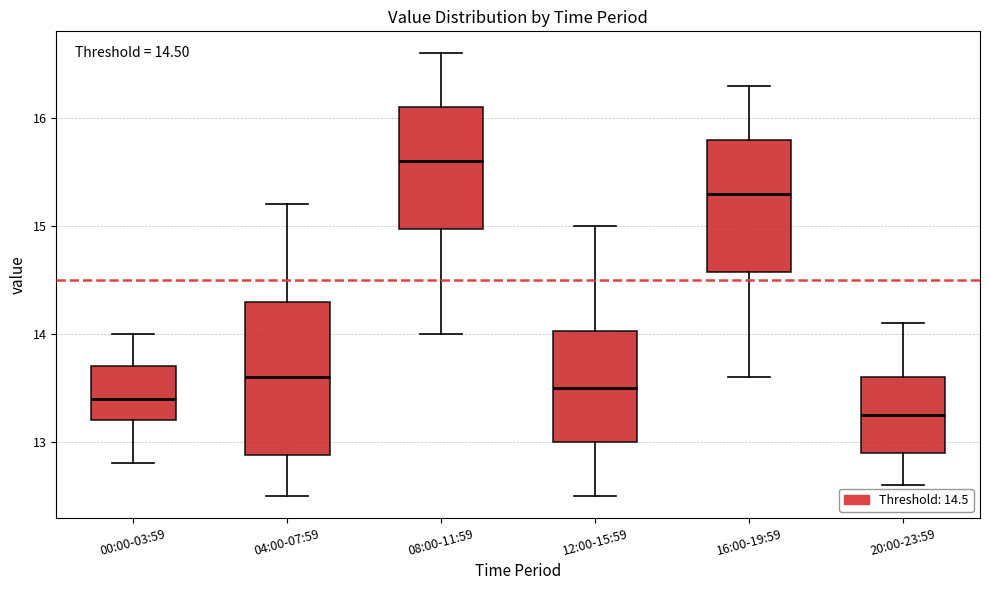

Comparing the boxes themselves (not the whiskers), which one is the tallest?

04:00-07:59